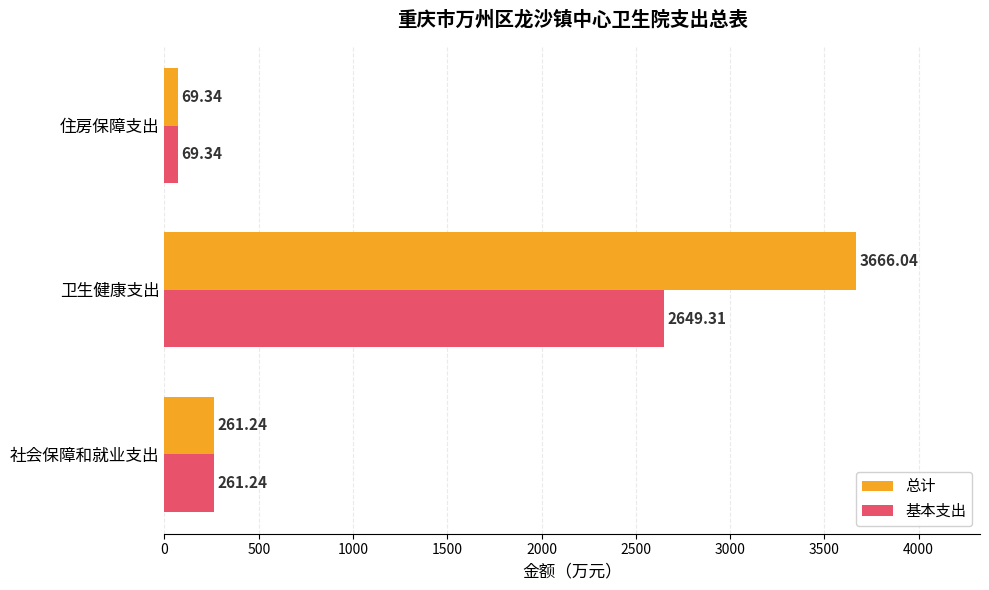

List the series in order of their peak value, highest first.

总计, 基本支出